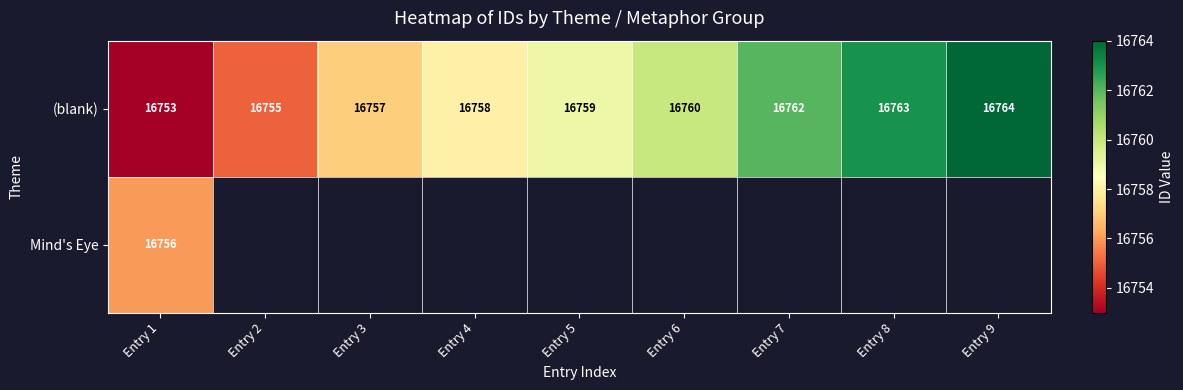

What is the sum of all (blank) values?

150831